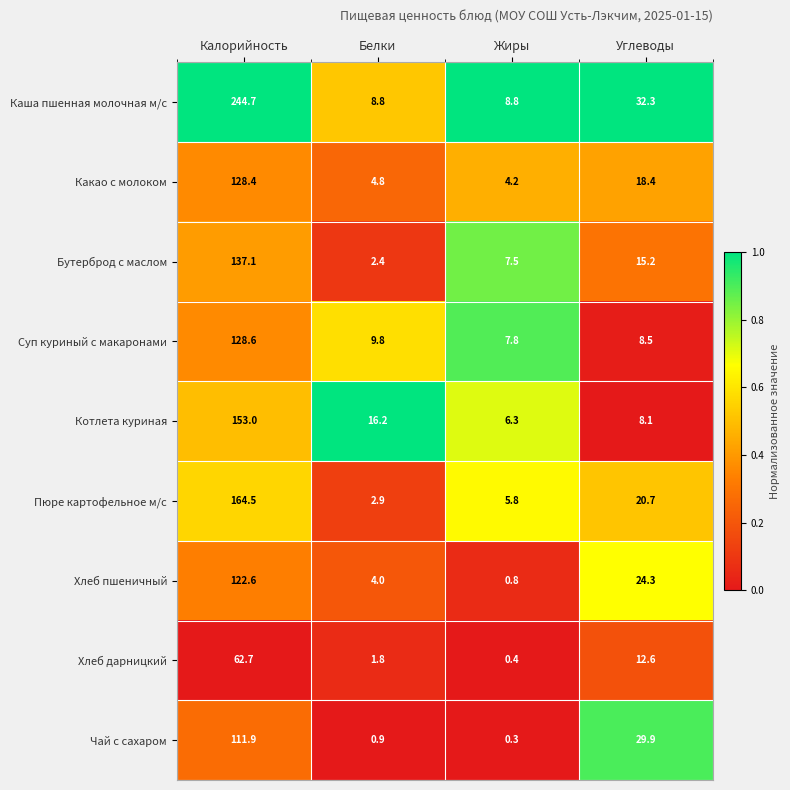

Which series has the largest total across all categories?

Каша пшенная молочная м/с